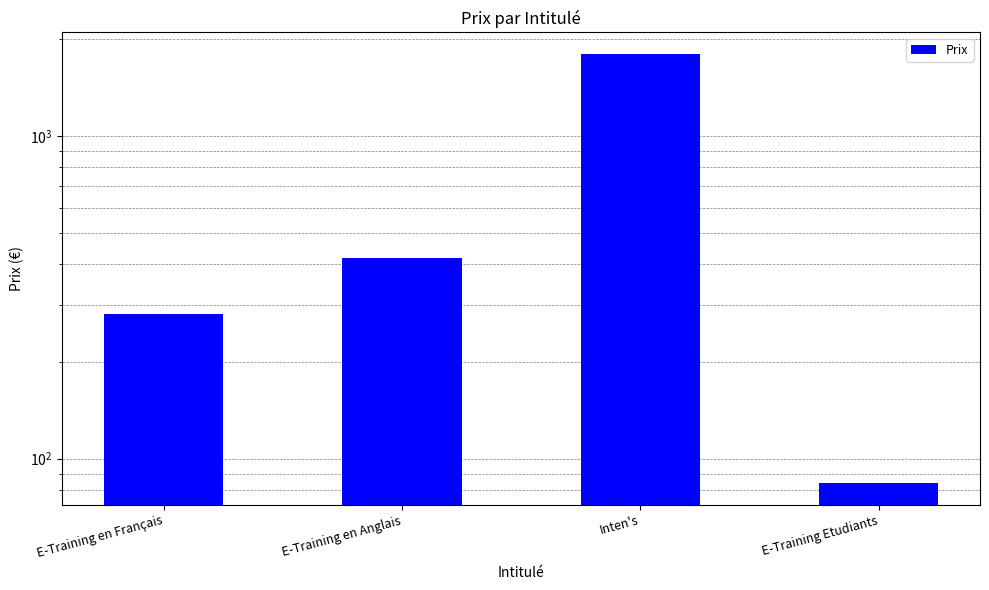

What is the label of the 3rd bar from the left?

Inten's